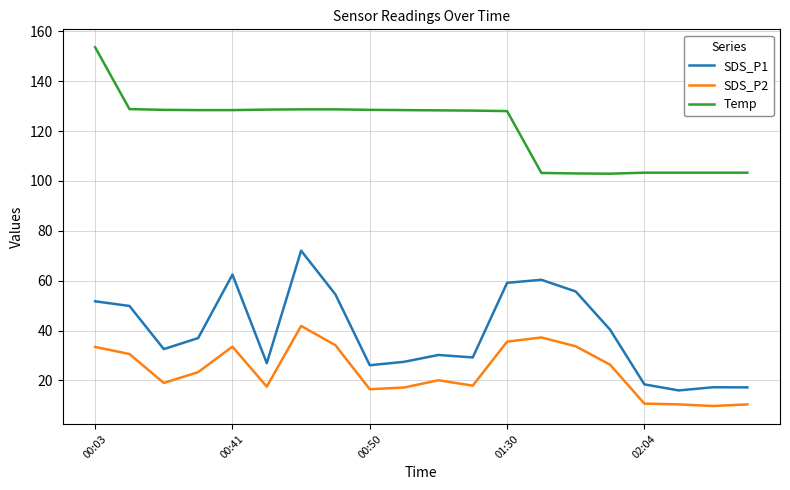

Rank the series by their average value, from highest to lowest.

Temp, SDS_P1, SDS_P2